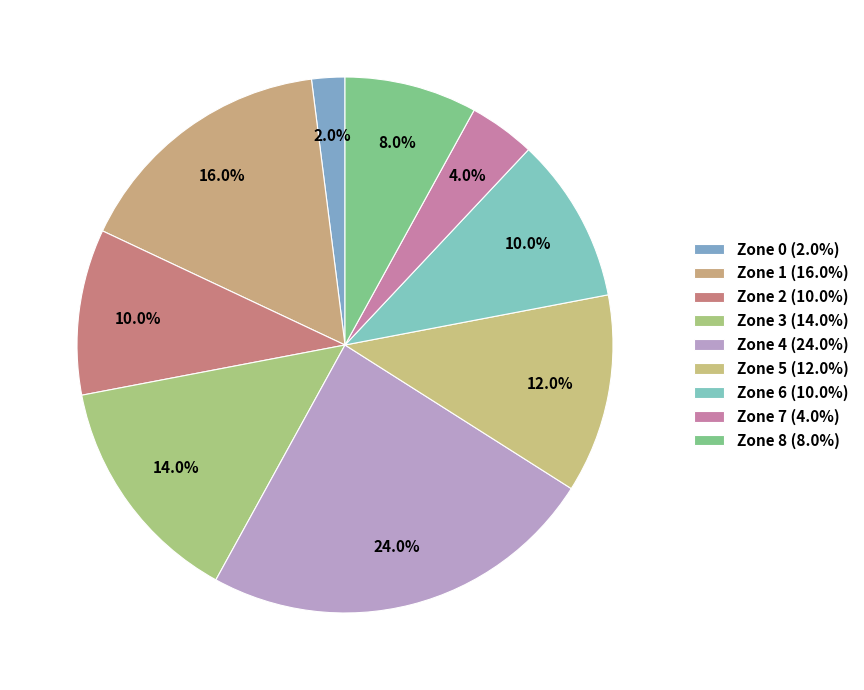

Which slice is the smallest?

Zone 0